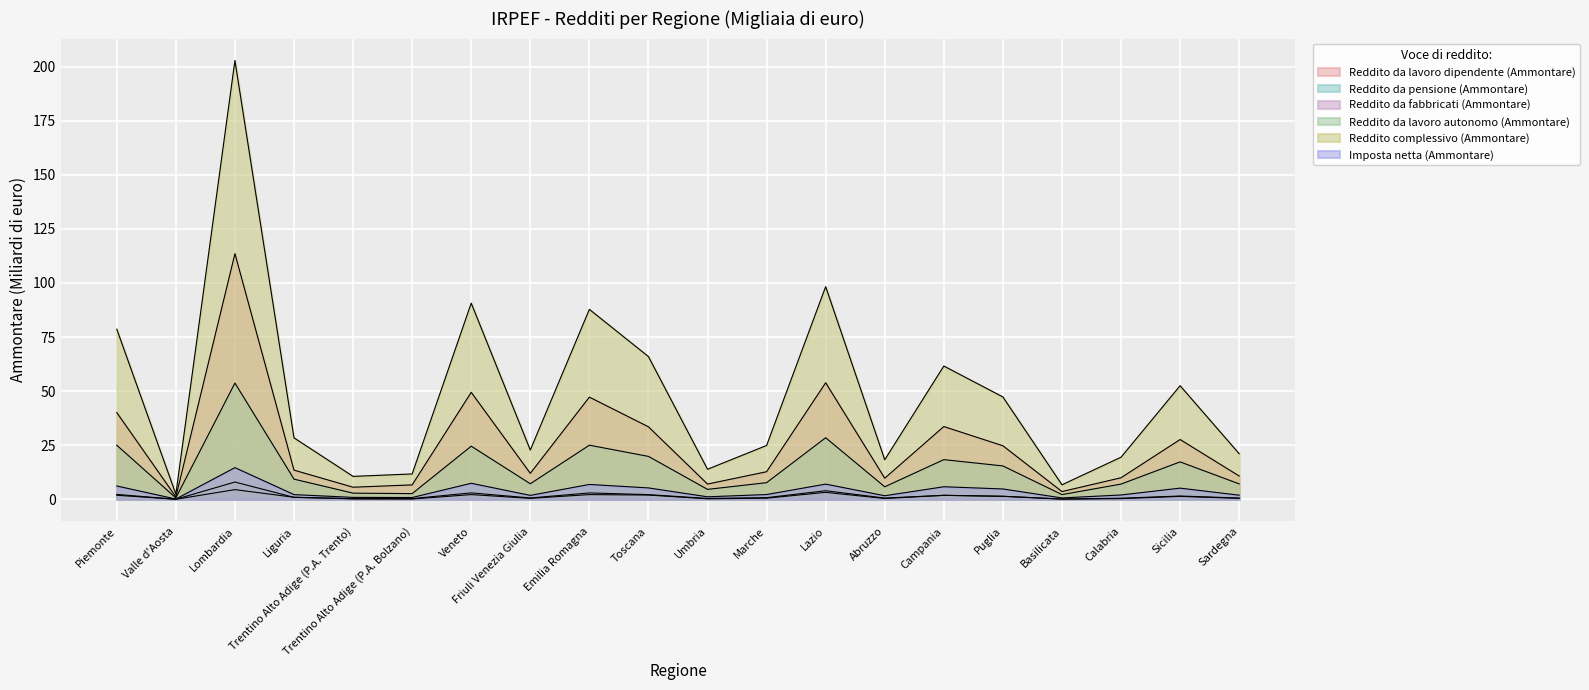

True or false: Reddito da fabbricati (Ammontare) and Imposta netta (Ammontare) intersect in this chart.

False